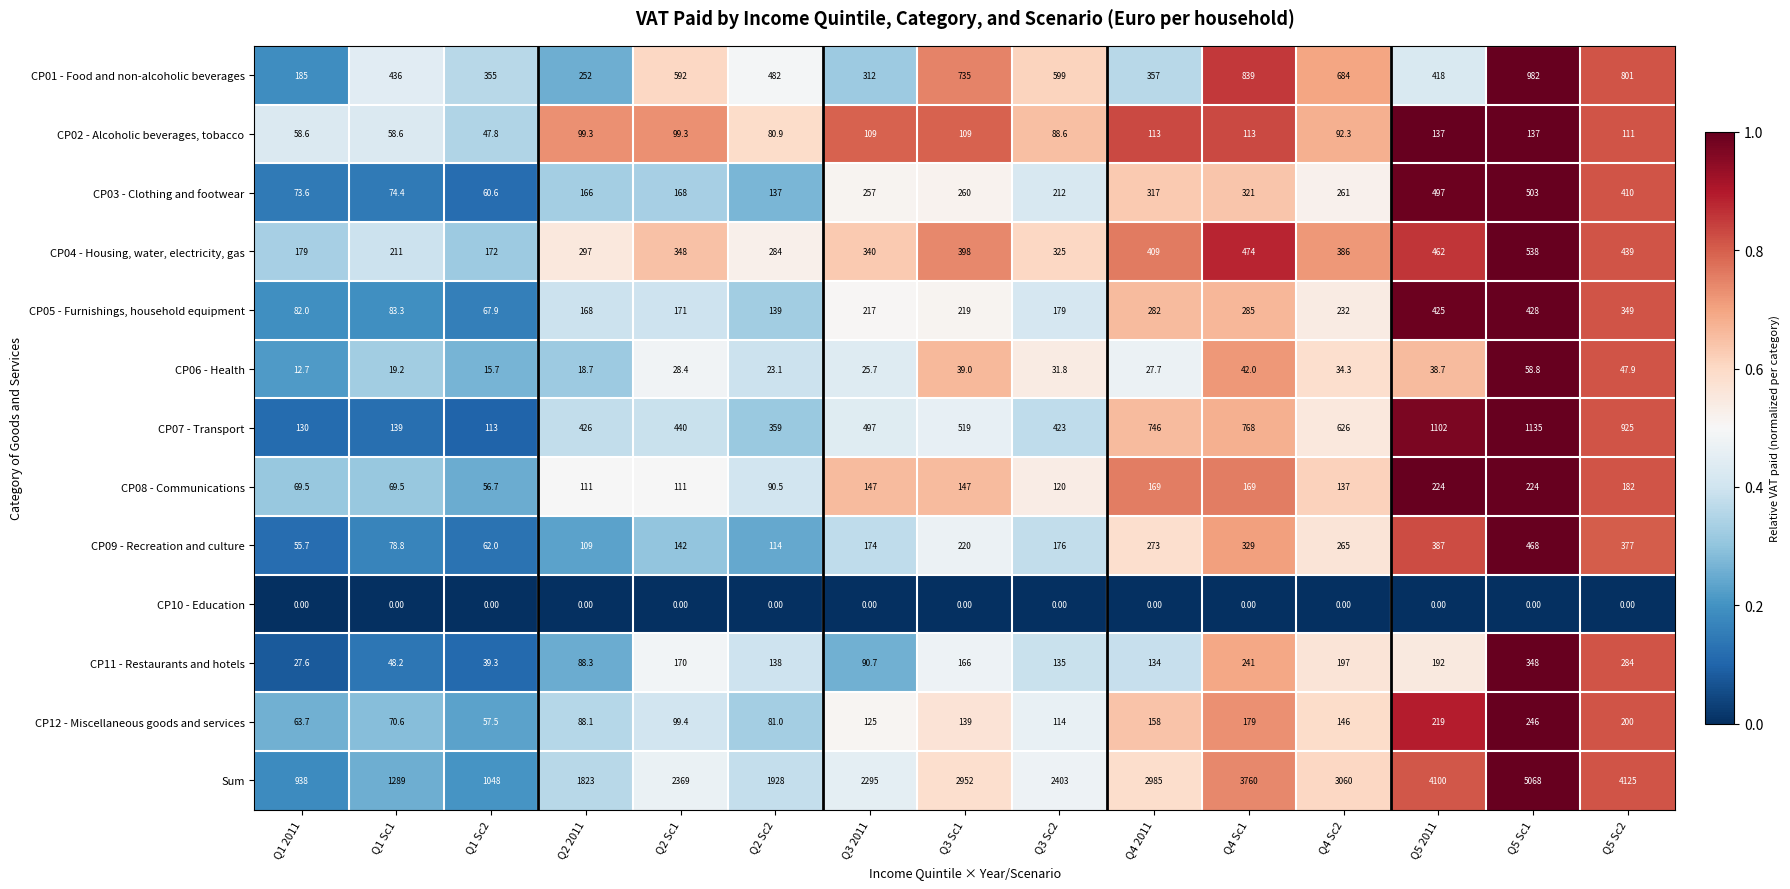

What is the sum of all CP08 - Communications values?

2027.2